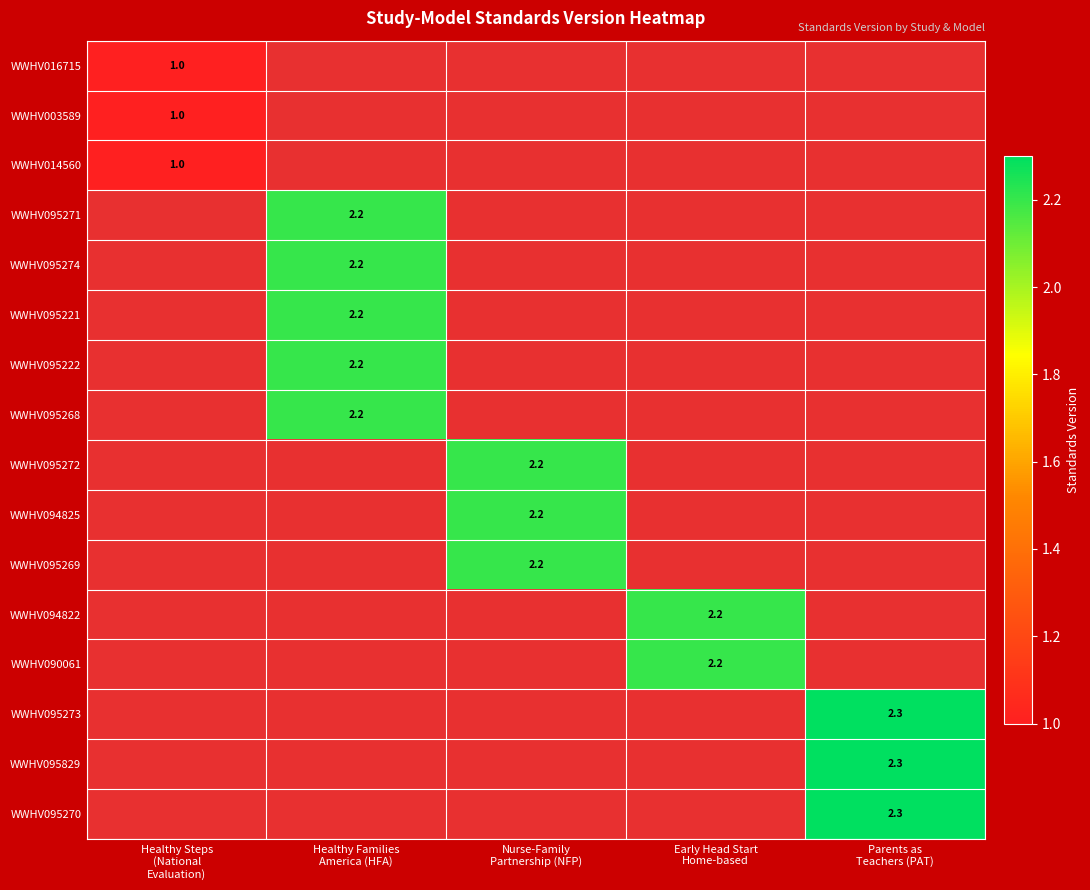

What is the total value across all series at Parents as
Teachers (PAT)?

6.9